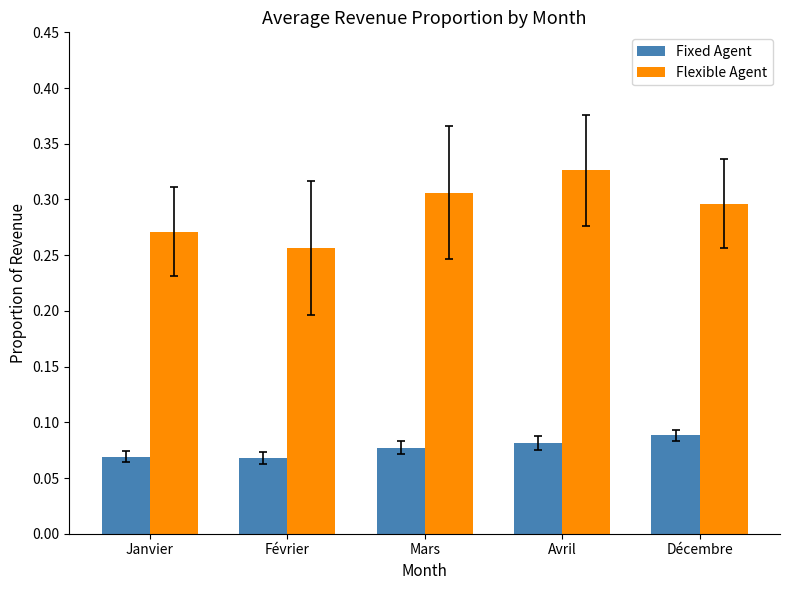

The value of Flexible Agent at Mars is 0.3. True or false?

True